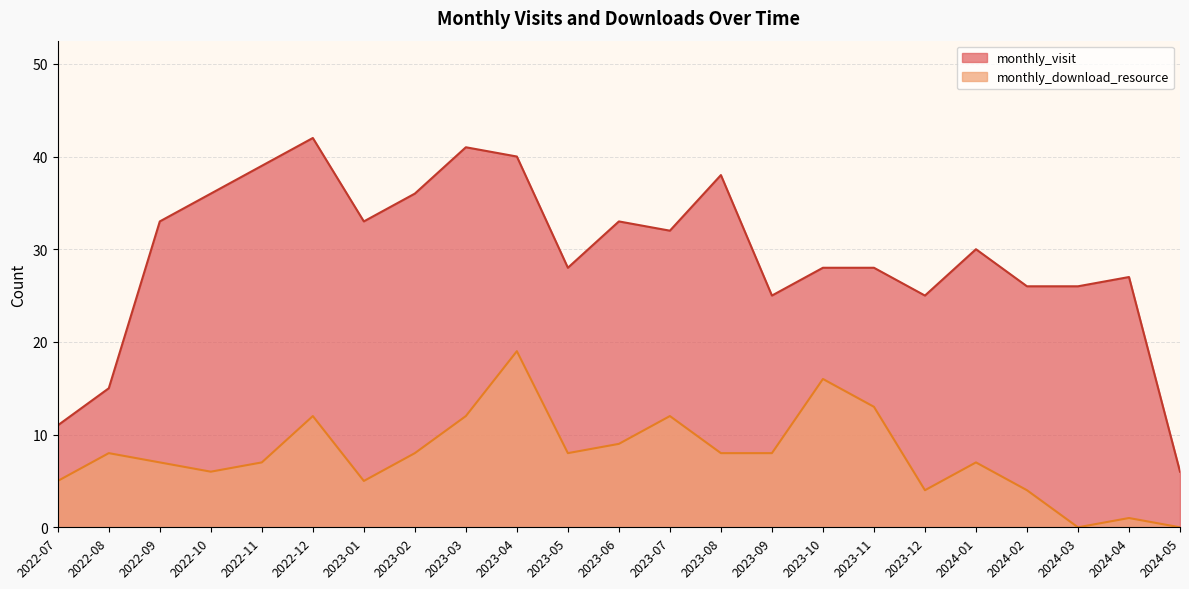

Between 2023-07 and 2024-04, which series saw the biggest shift?

monthly_download_resource